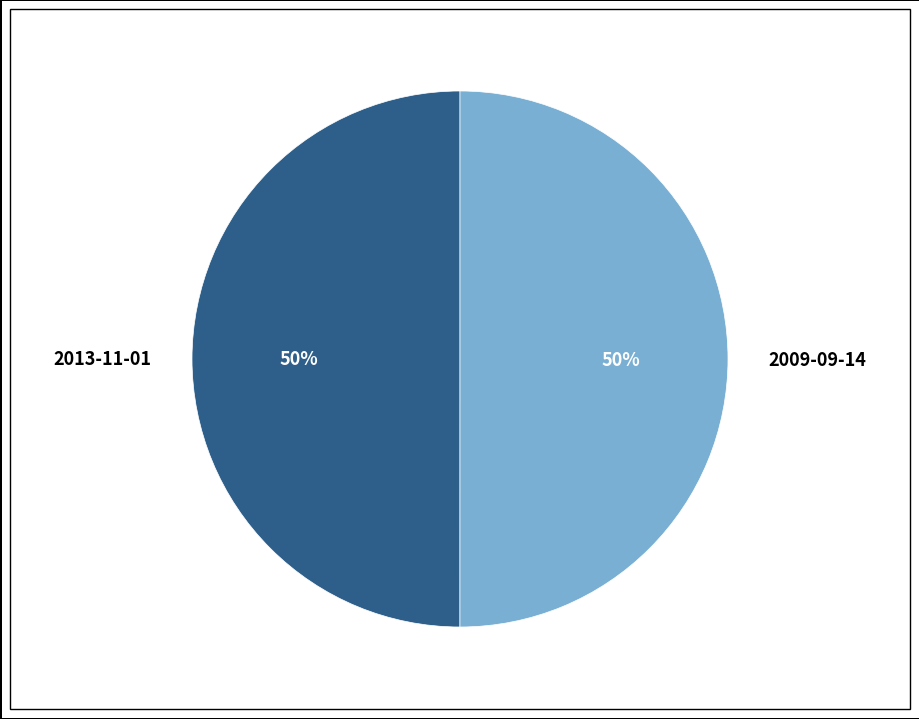

Approximately how many times larger is the value at 2013-11-01 compared to 2009-09-14?

1.0